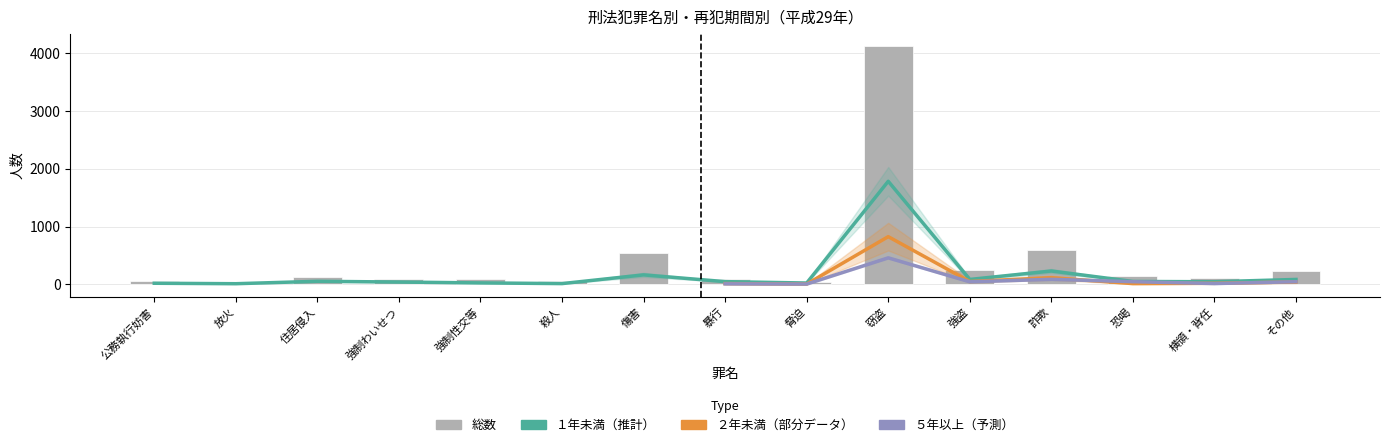

What is the value of the ２年未満 bar at the 4th from the left?

18